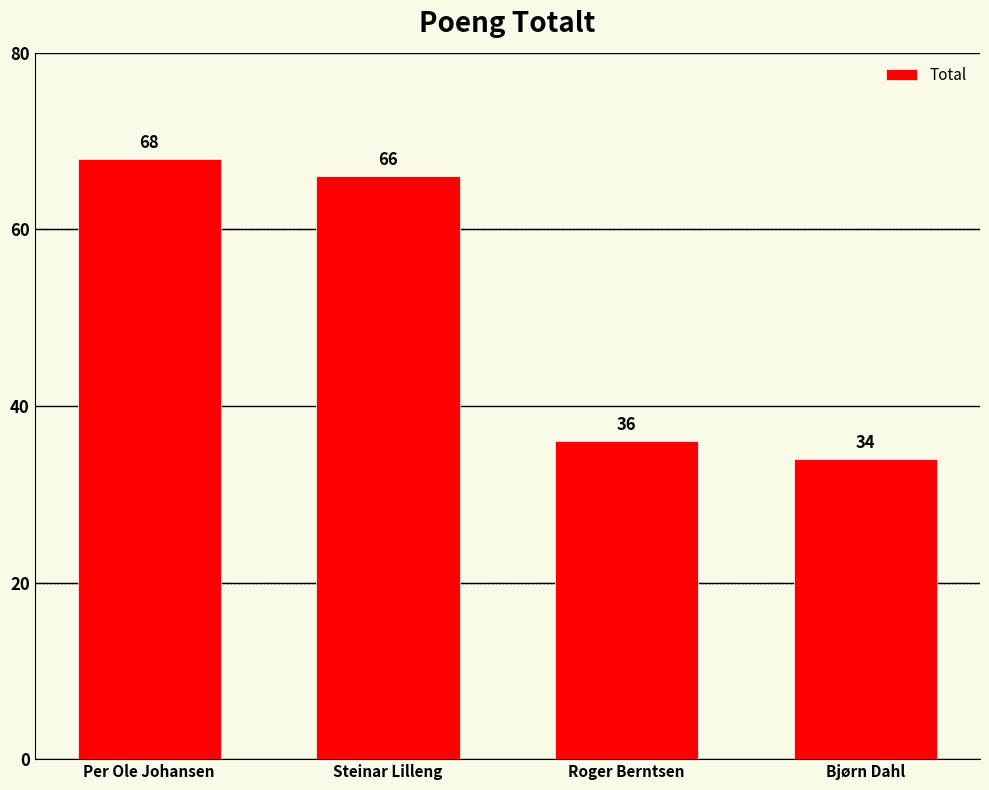

What is the smallest value displayed?

34